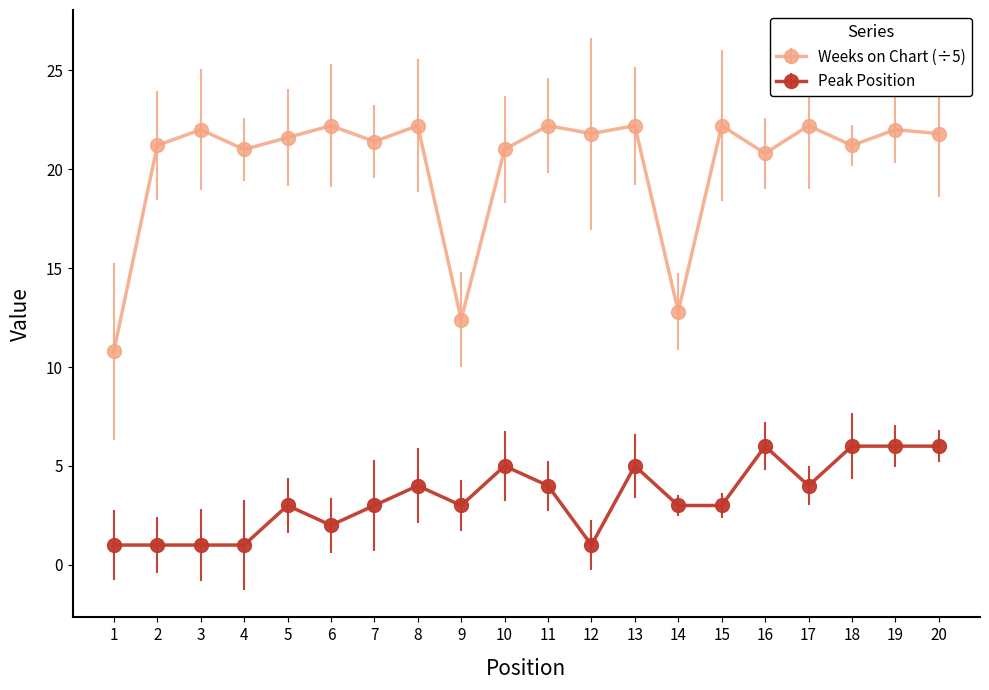

True or false: Peak Position and Weeks on Chart (÷5) cross at least once.

False